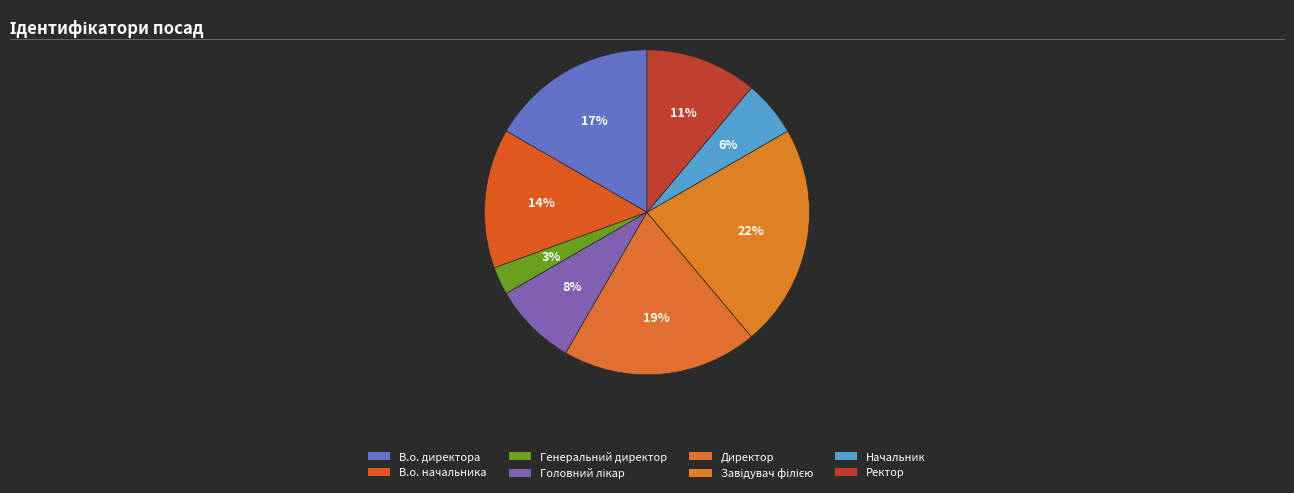

To the nearest percent, what is the average slice percentage?

12%